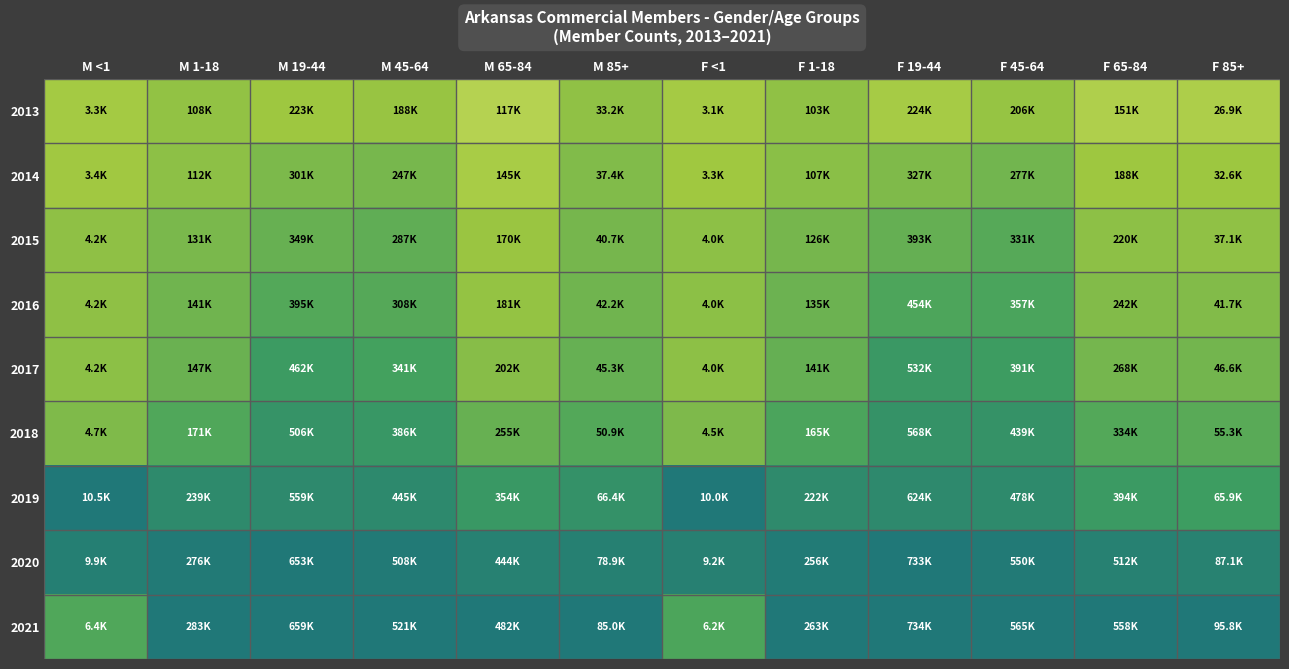

Rank the series by their maximum value, from lowest to highest.

2013, 2014, 2015, 2016, 2017, 2018, 2020, 2019, 2021